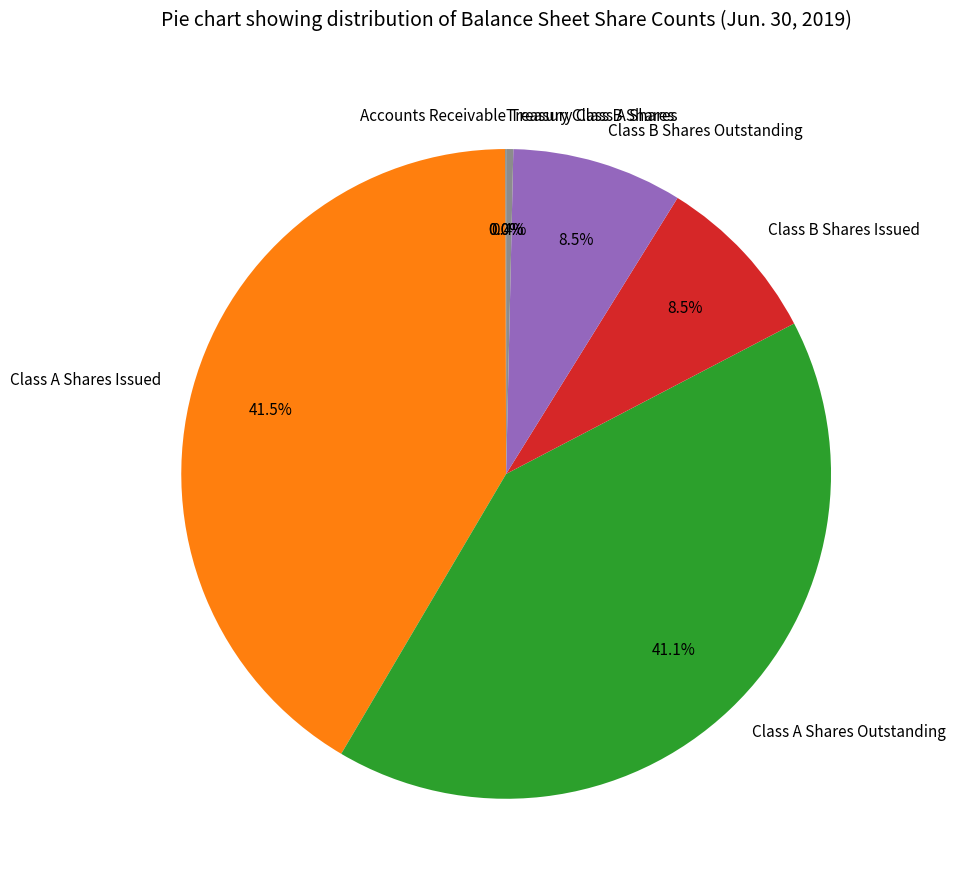

Is there any slice that represents more than half of the pie?

No